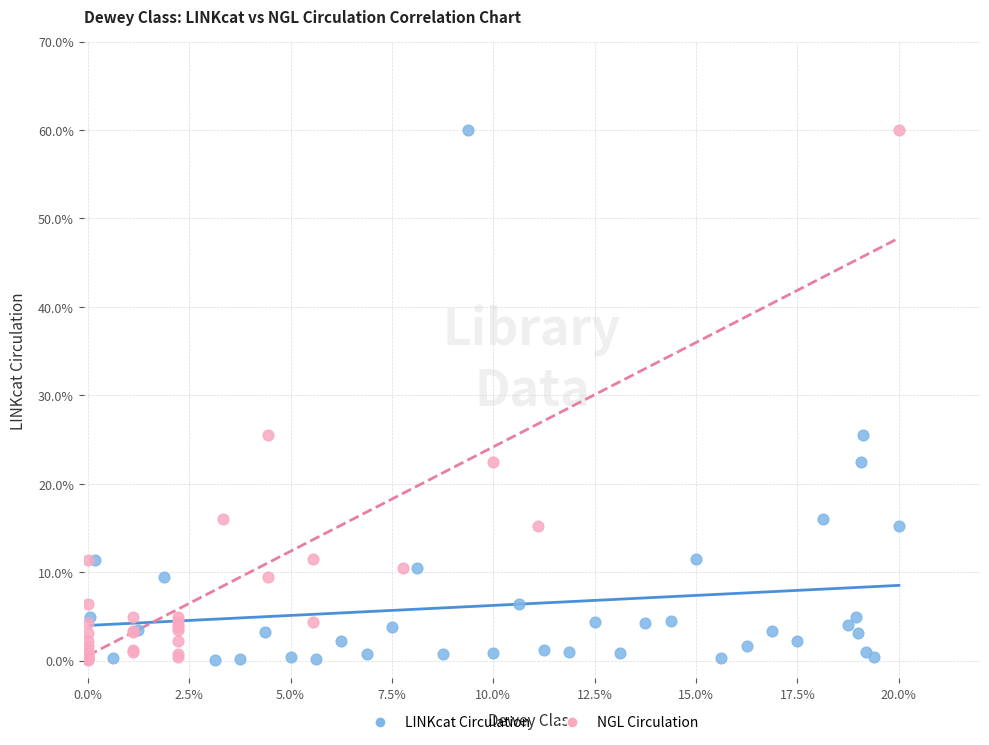

What are all the series names shown in the legend?

LINKcat Circulation, NGL Circulation